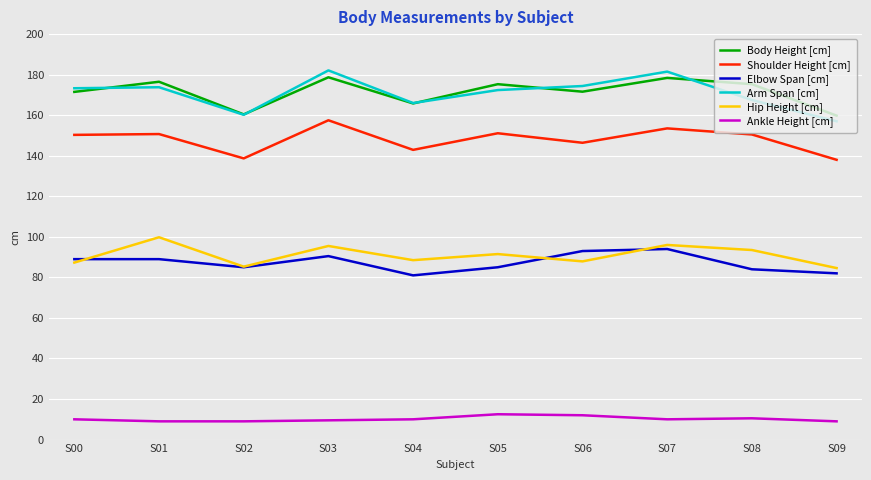

How many interior local valleys does the Body Height [cm] series have?

3